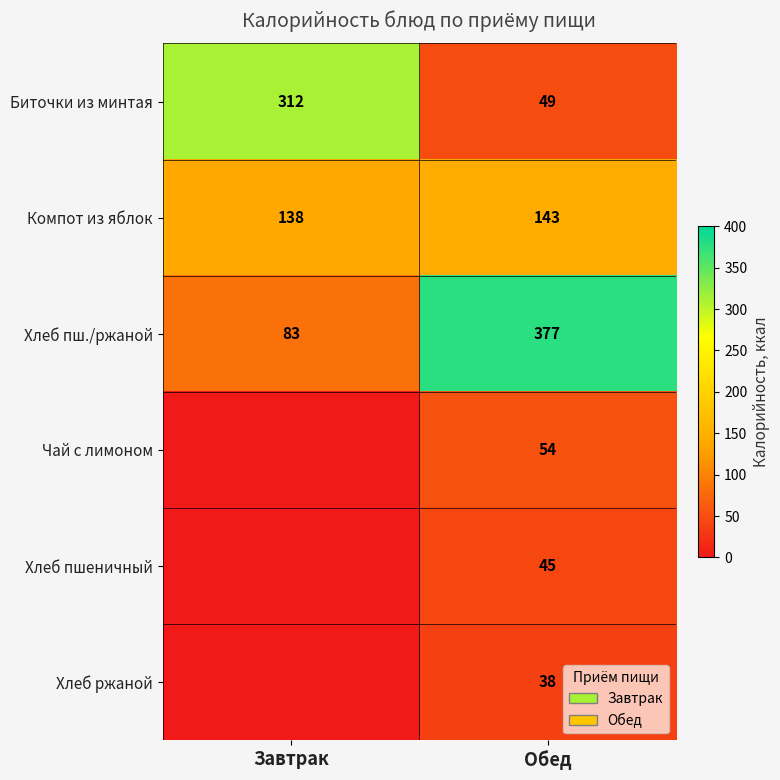

At how many categories does at least one series exceed 289?

2